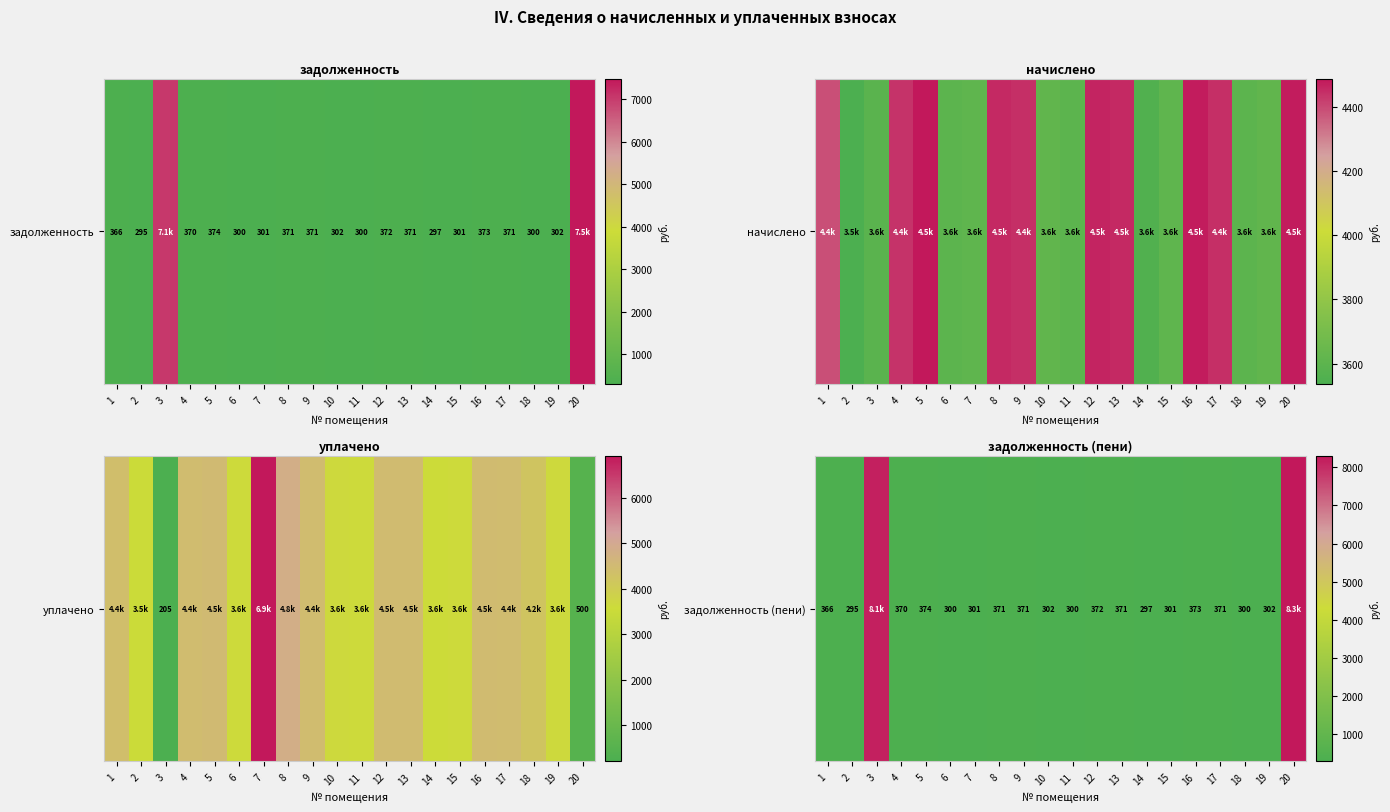

At which label is the value closest to 4298?

3